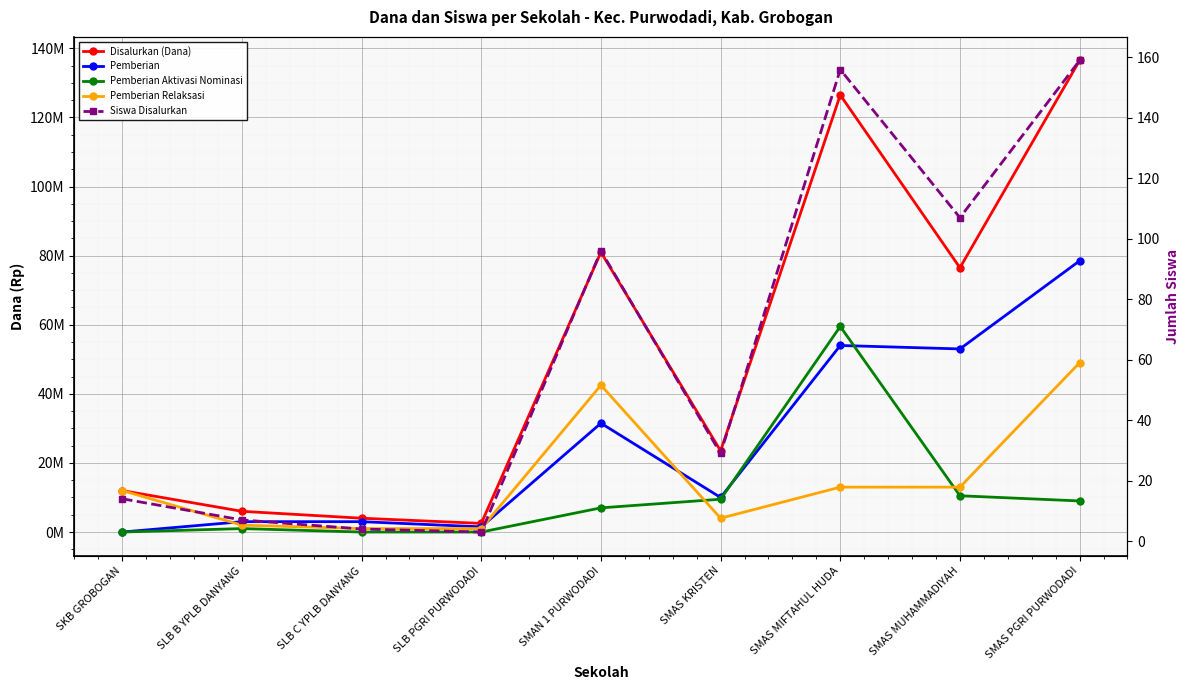

What are all the series names shown in the legend?

Disalurkan (Dana), Pemberian, Pemberian Aktivasi Nominasi, Pemberian Relaksasi, Siswa Disalurkan